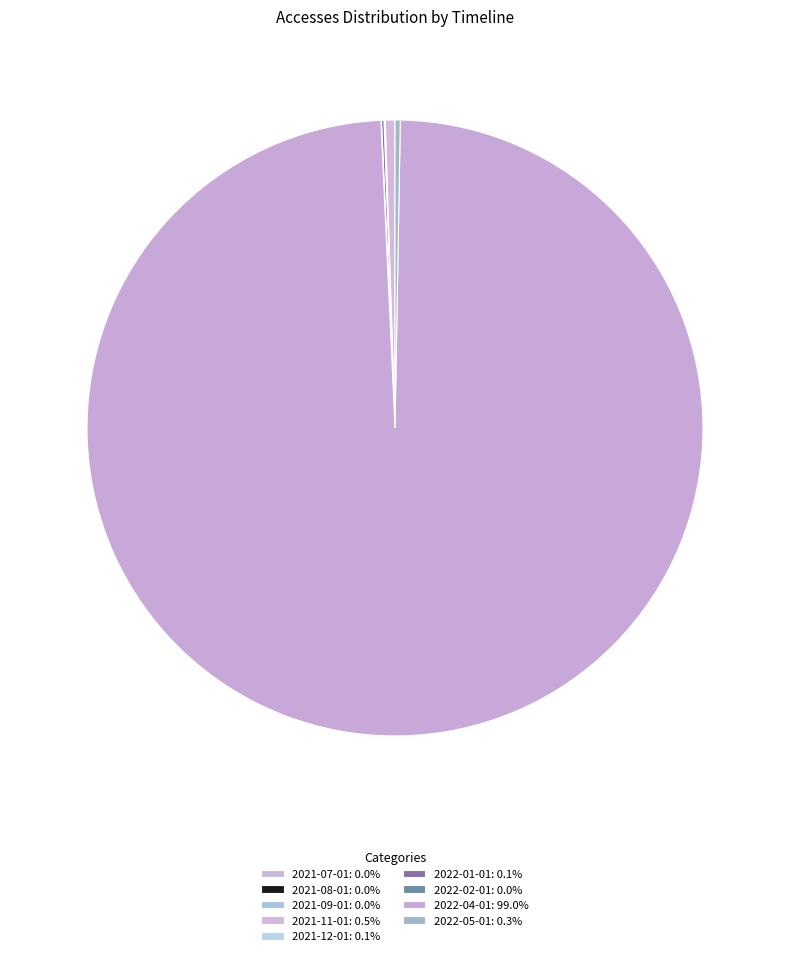

Which category has the smallest portion of the pie?

2021-07-01